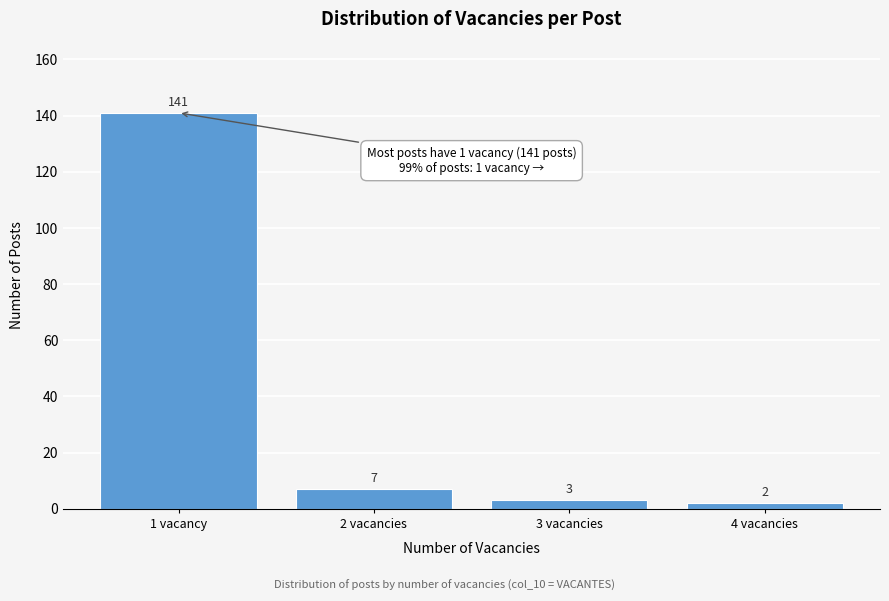

Reading left to right, what are all the values shown in this chart?

141	7	3	2